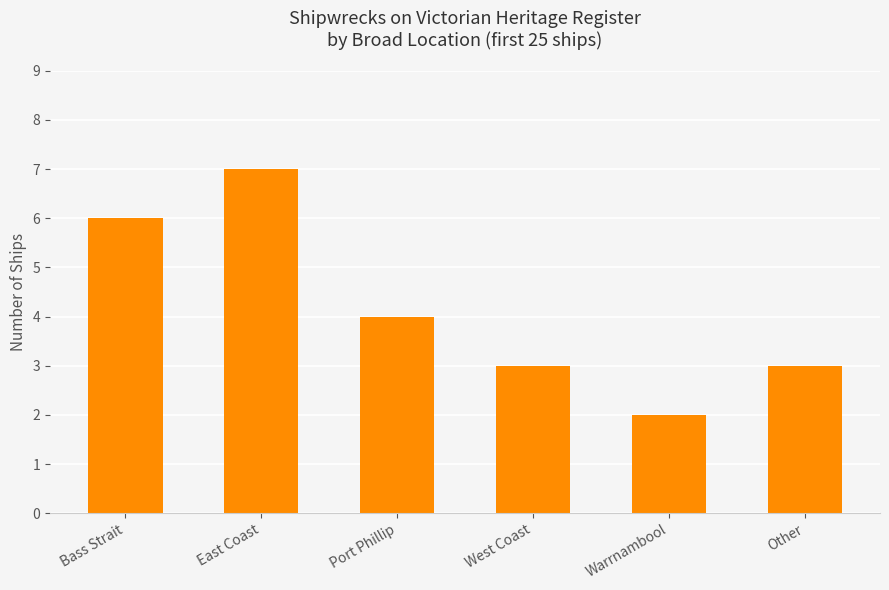

Reading left to right, transcribe all the data shown in this chart.

Bass Strait=6	East Coast=7	Port Phillip=4	West Coast=3	Warrnambool=2	Other=3